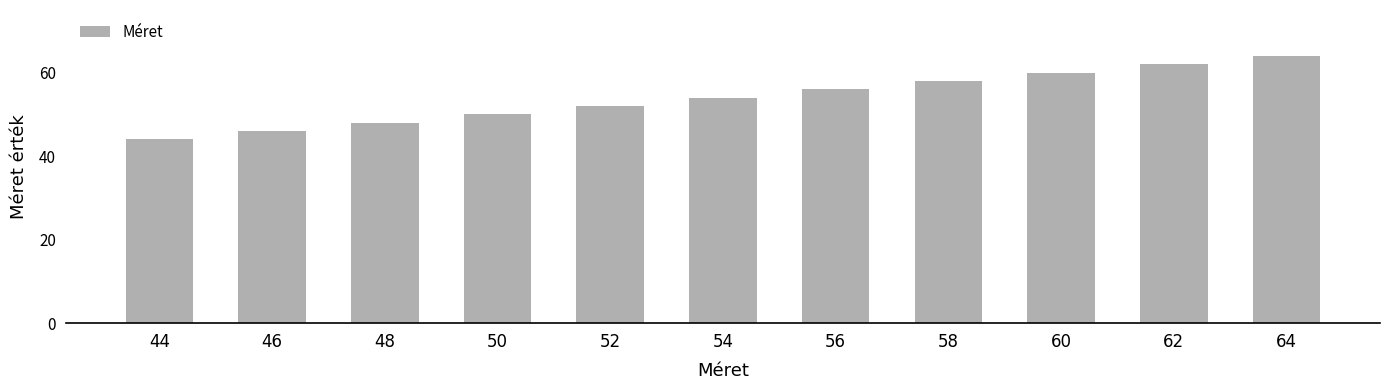

What is the maximum value shown in the chart?

64